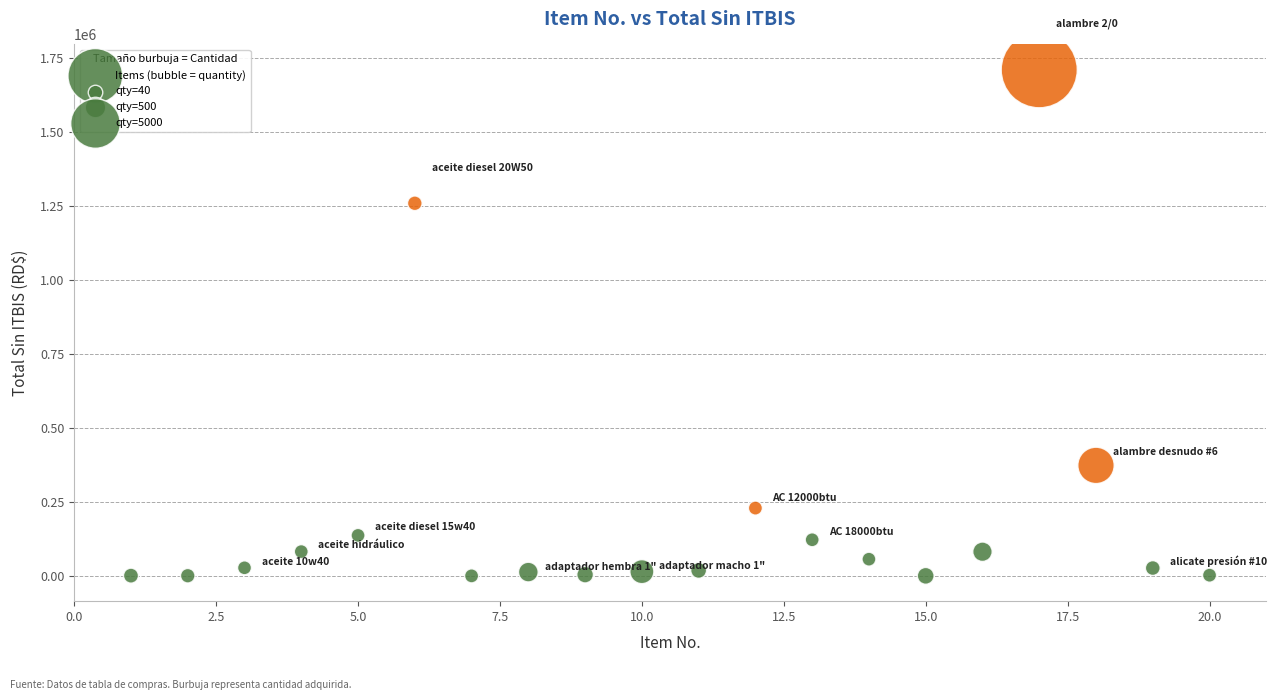

What is the range of Y values (max minus min)?

1708785.2